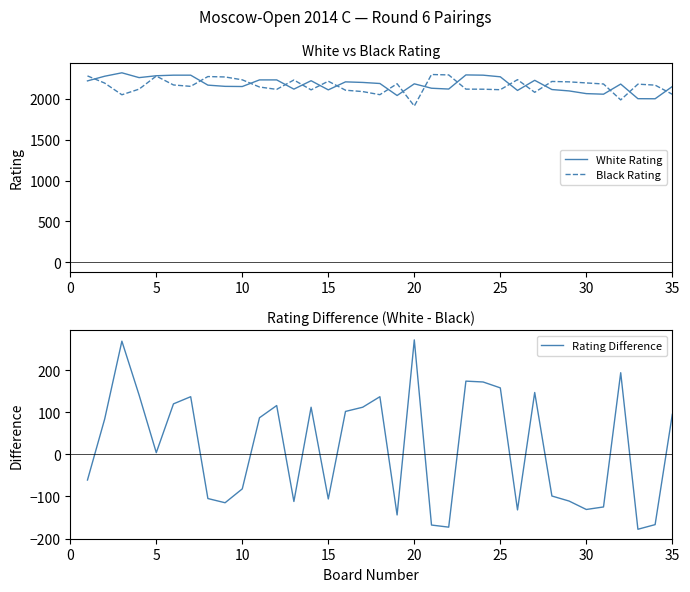

True or false: Black Rating and White Rating cross at least once.

True